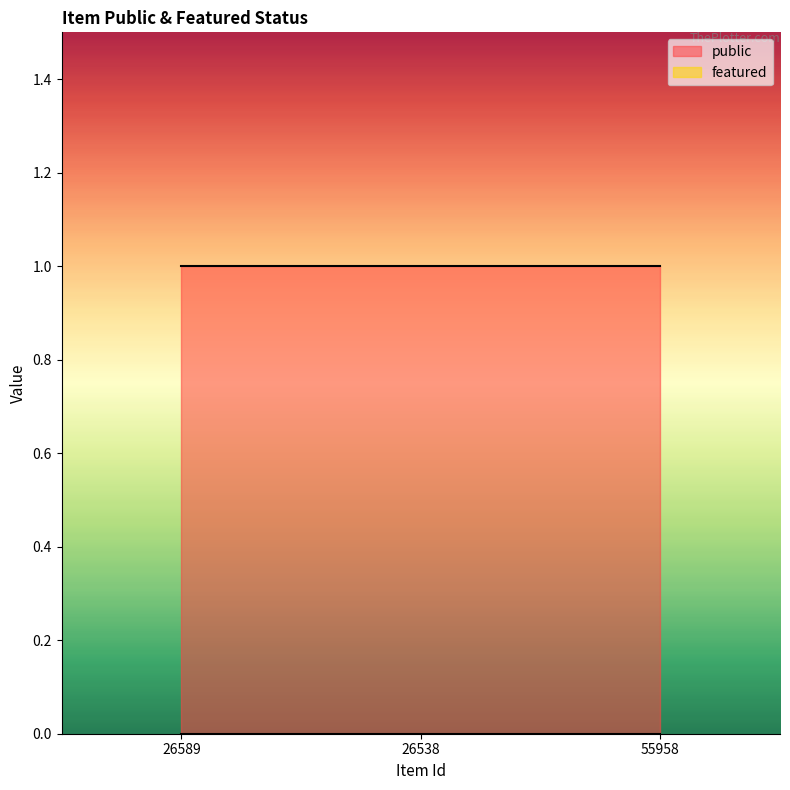

Which series has the widest spread of values?

public